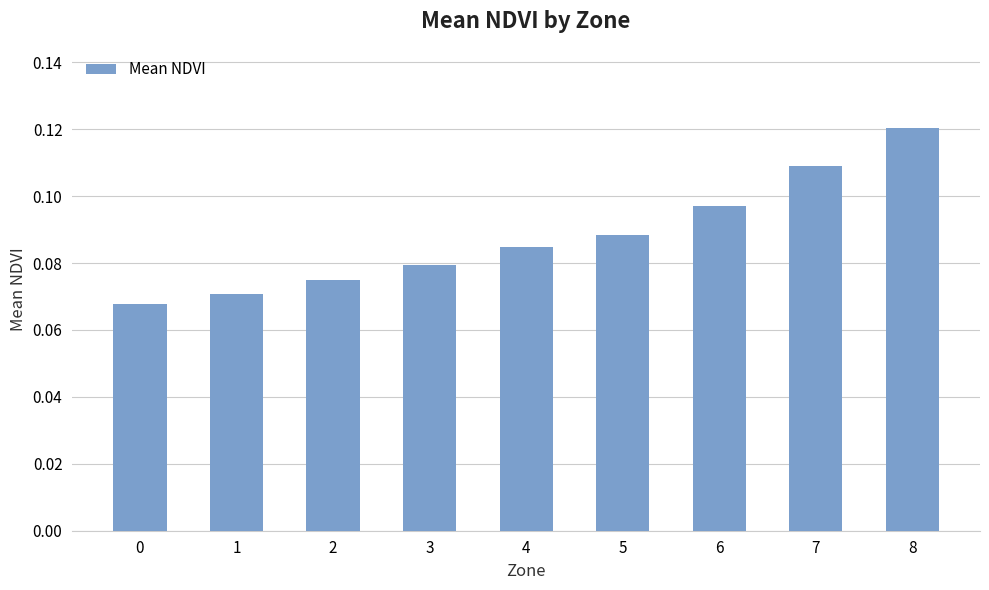

How many bars are there in total?

9